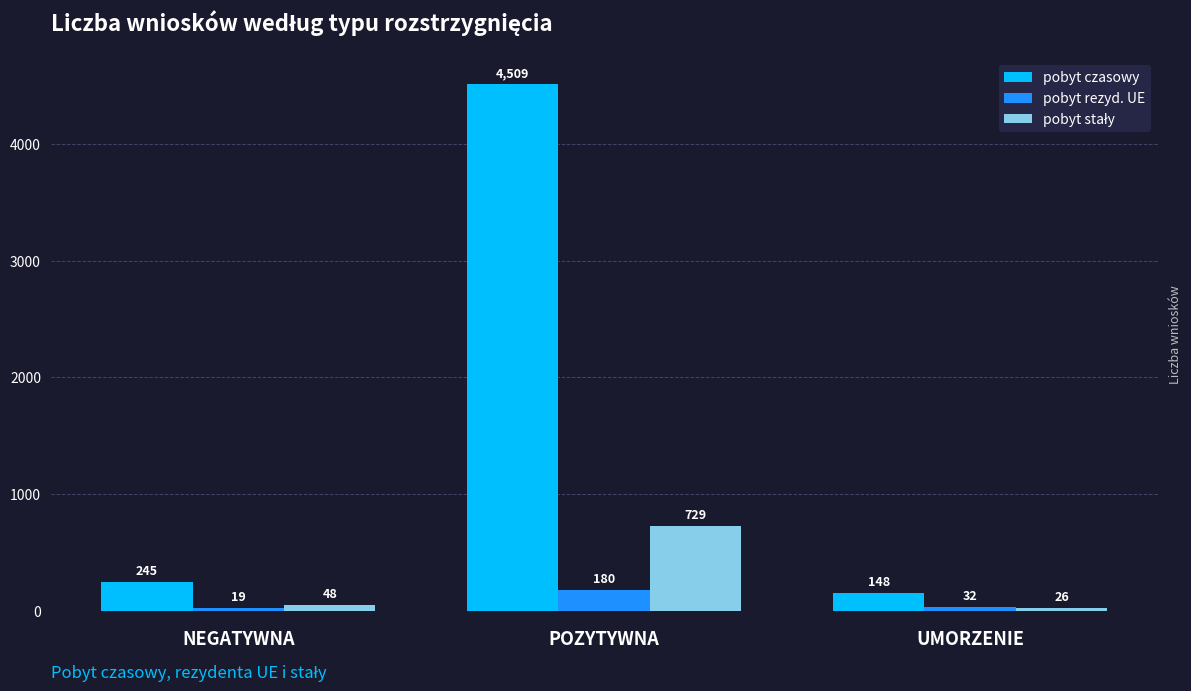

True or false: pobyt czasowy has a value of 4509 at POZYTYWNA.

True